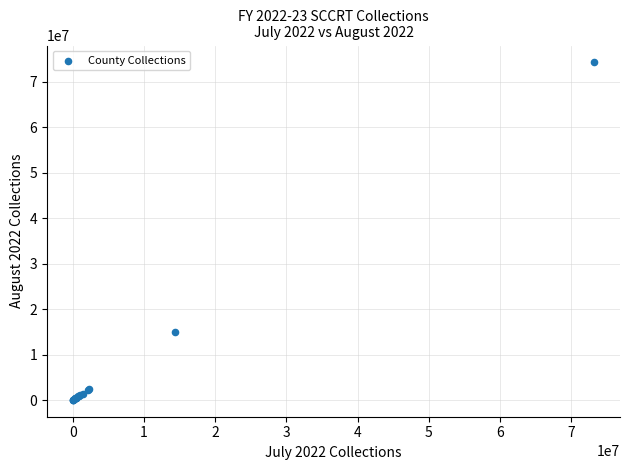

What Y value in the scatter plot is closest to 37159375?

15022470.1